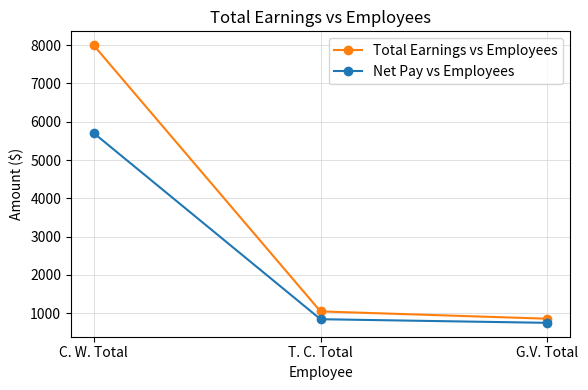

Which series has the largest total across all categories?

Total Earnings vs Employees